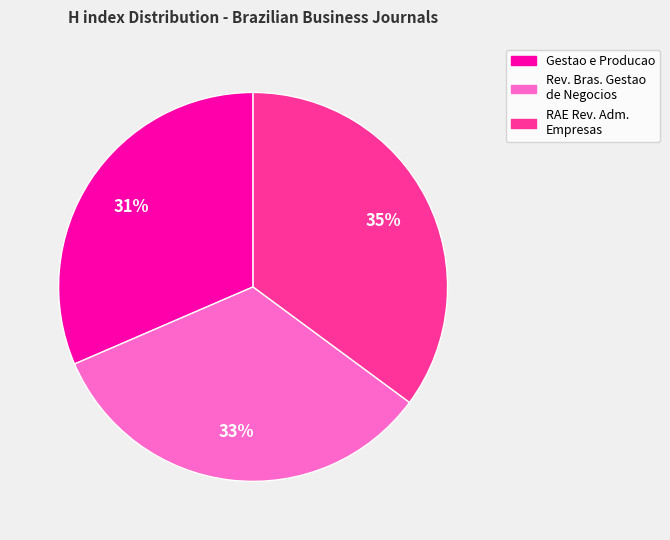

To the nearest percent, what is the average slice percentage?

33%